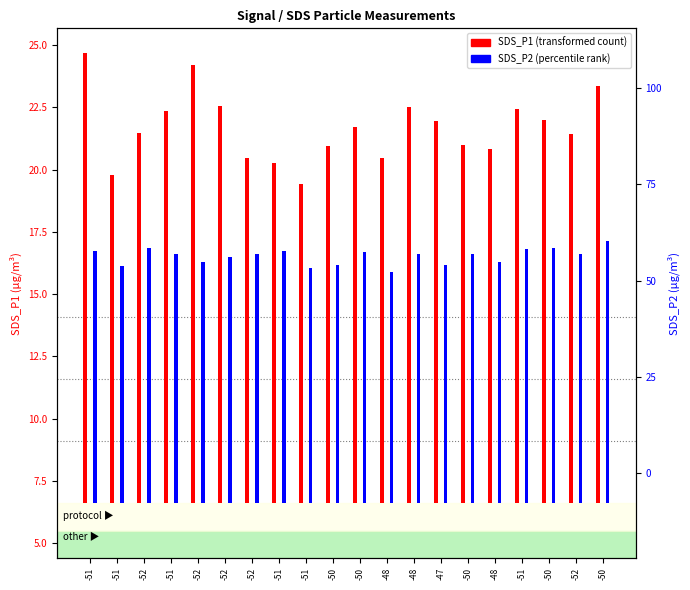

Which series has the largest range (max minus min)?

SDS_P1